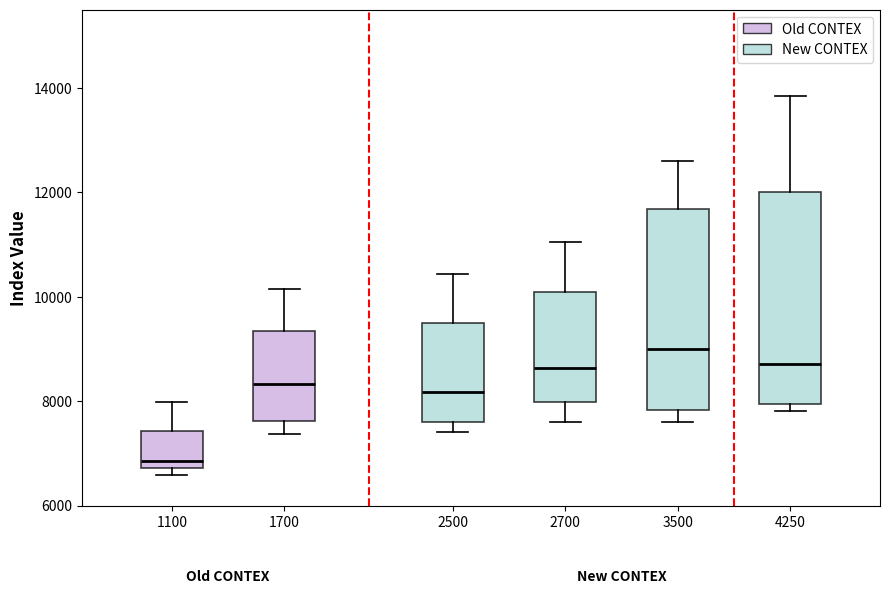

Reading left to right, transcribe this box plot: for each box, give where its median line is, the range the box spans, and where its two whiskers end, as read against the y-axis. The values are not printed on the chart, so give them approximately, as read against the axis.

1100: median 6800 (just above the box's lower edge), box 6800 to 7400, whiskers 6600 to 8000
1700: median 8400, box 7600 to 9400, whiskers 7400 to 10200
2500: median 8200, box 7600 to 9400, whiskers 7400 to 10400
2700: median 8600, box 8000 to 10000, whiskers 7600 to 11000
3500: median 9000, box 7800 to 11600, whiskers 7600 to 12600
4250: median 8800, box 8000 to 12000, whiskers 7800 to 13800